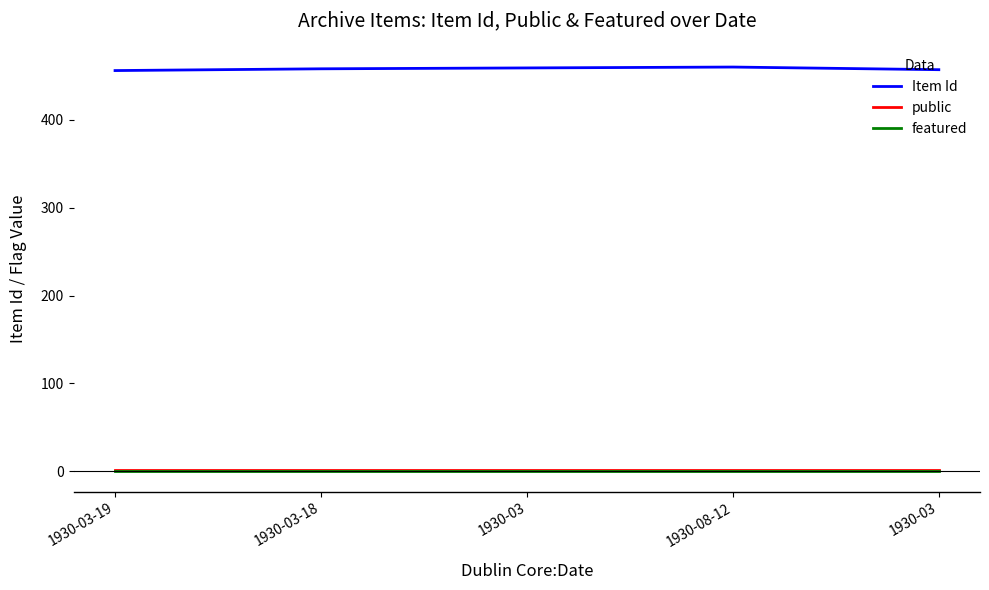

What are all the series names shown in the legend?

Item Id, public, featured